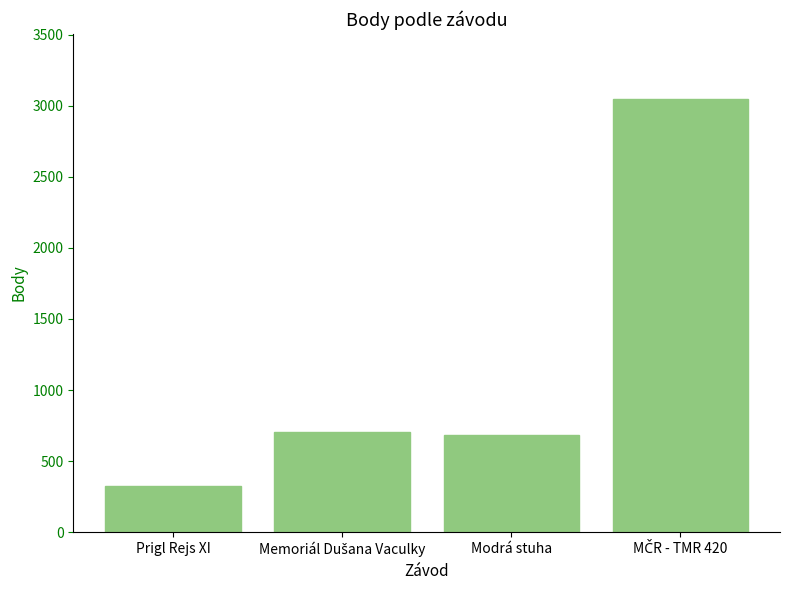

What is the value of the 3rd bar from the left?

687